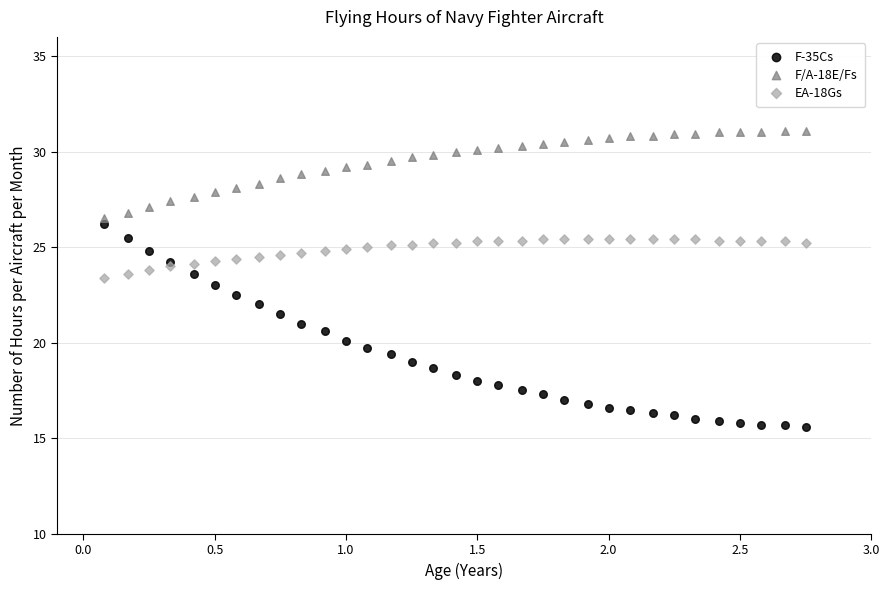

Which series has the largest Y range (max minus min)?

F-35Cs